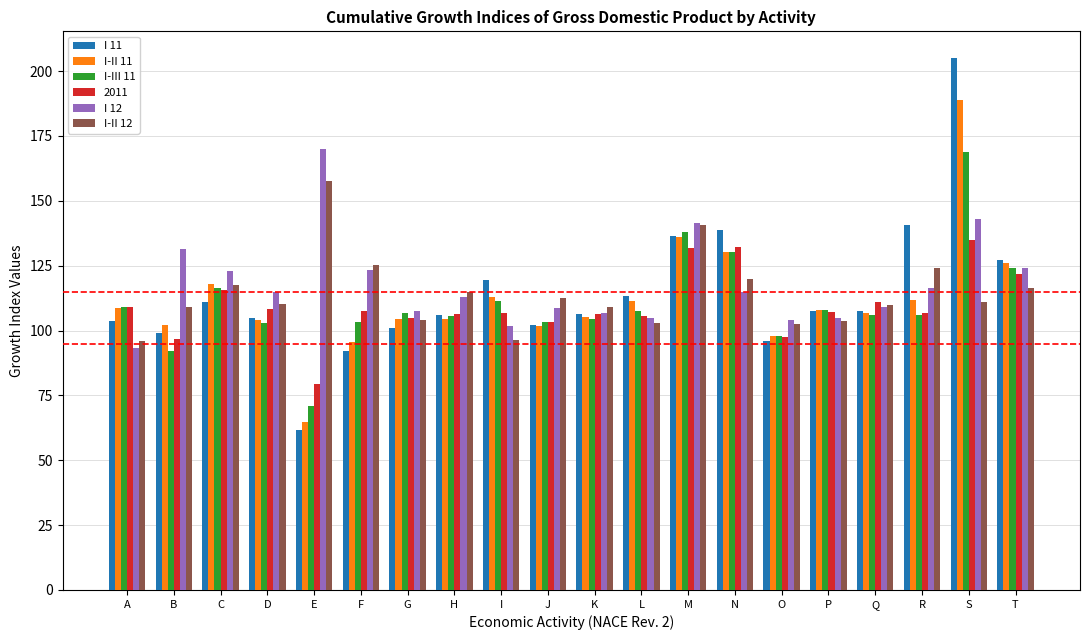

What are all the series names shown in the legend?

I 11, I-II 11, I-III 11, 2011, I 12, I-II 12